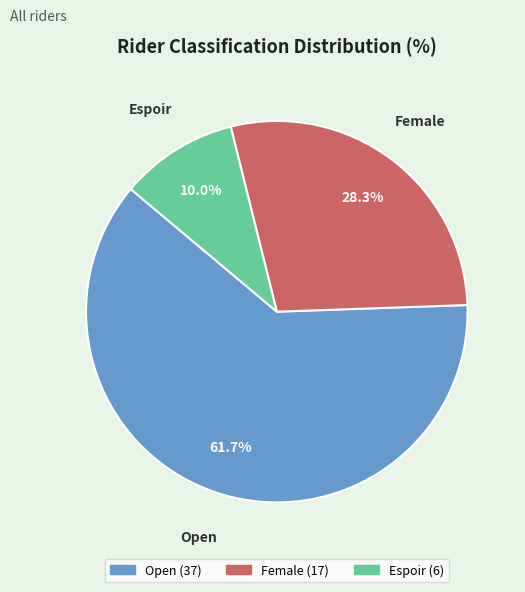

What is the majority slice?

Open